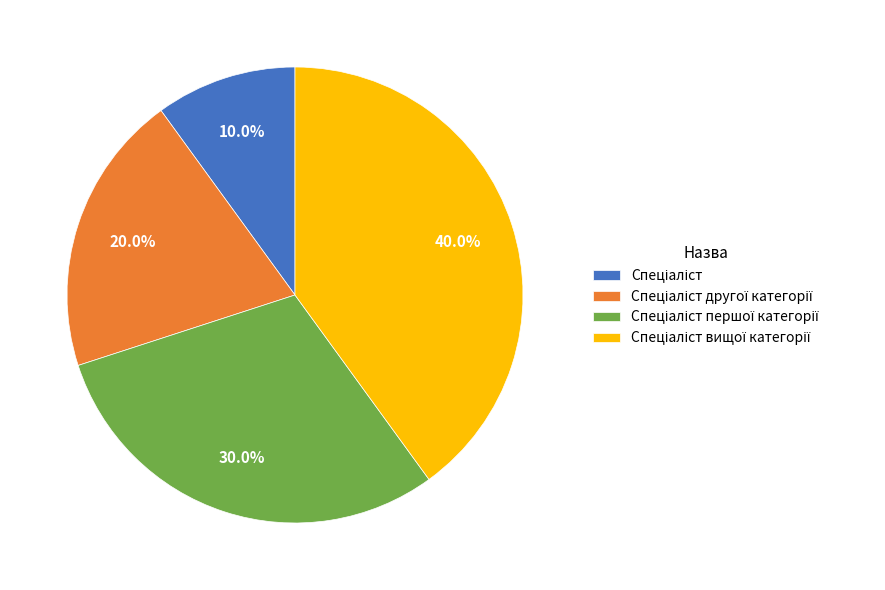

To the nearest percent, what is the difference between the largest and smallest slice percentages?

30%